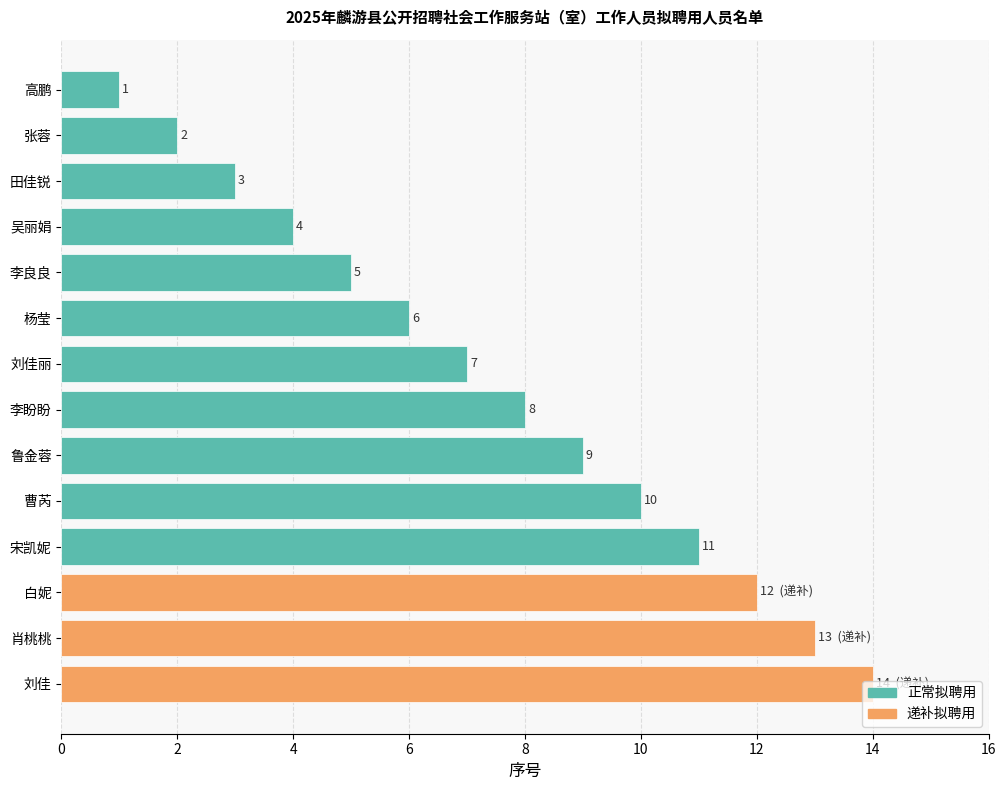

What is the average value?

8